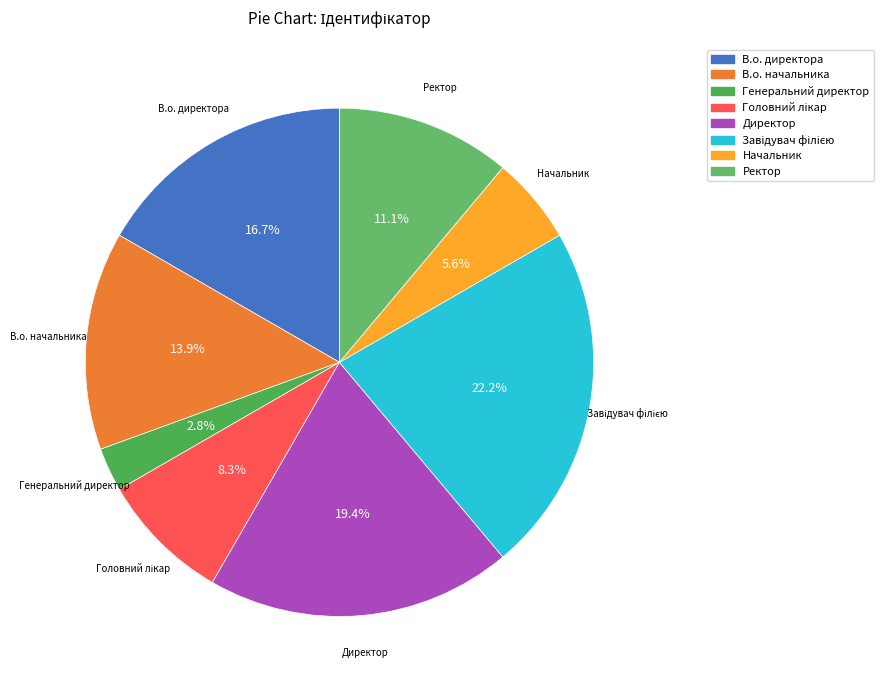

Is there a majority slice in this chart?

No